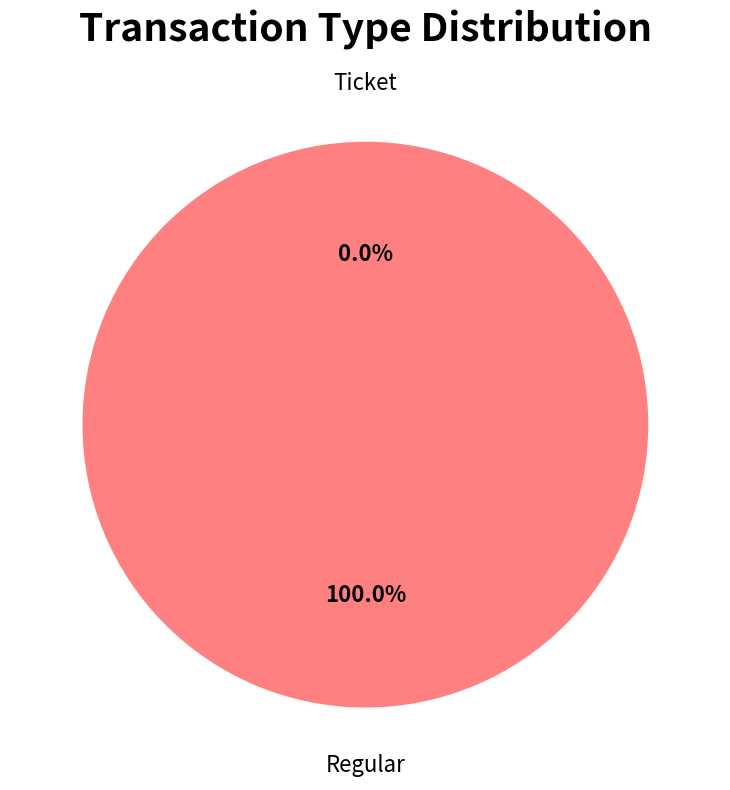

Count the number of slices in the pie.

2